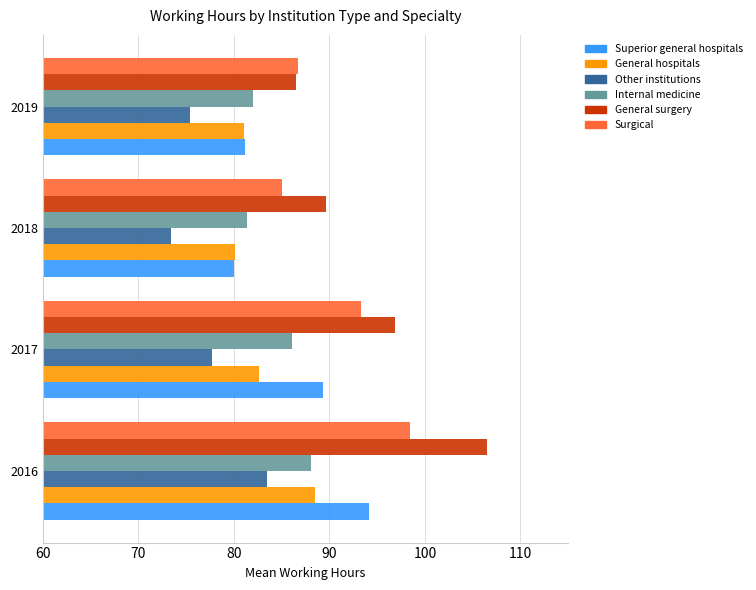

The Other institutions series shows 24.8 at 2019. True or false?

False